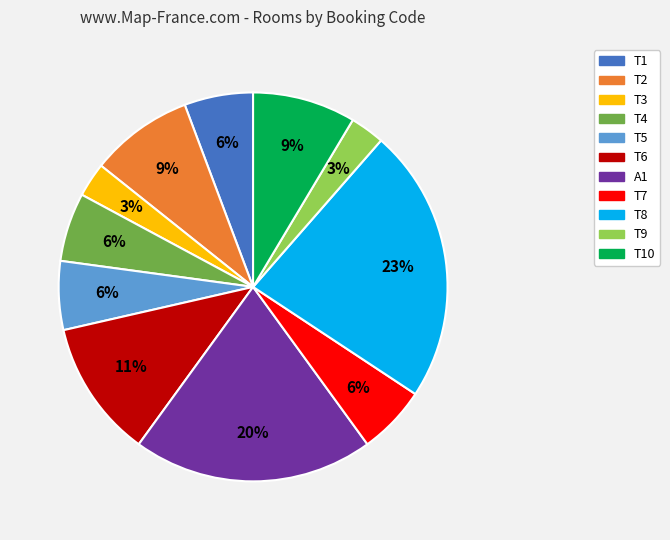

To the nearest percent, what is the average slice percentage?

9%